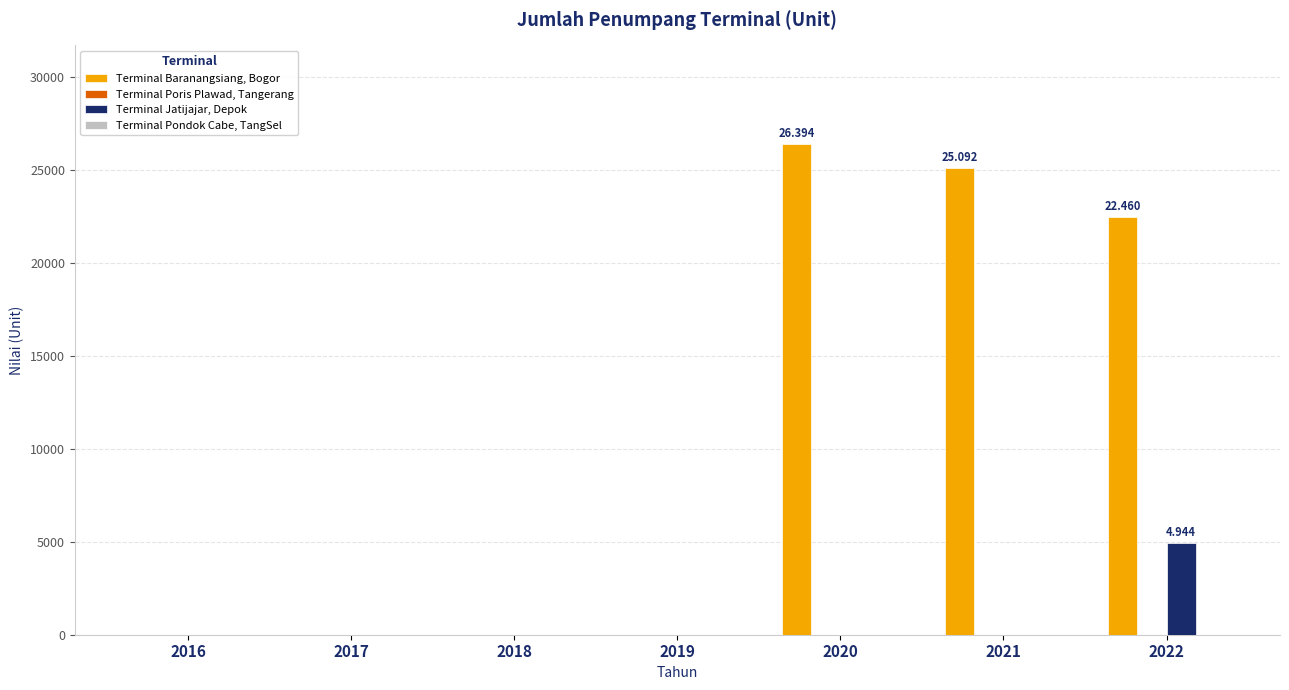

Which series has the largest total across all categories?

Terminal Baranangsiang, Bogor